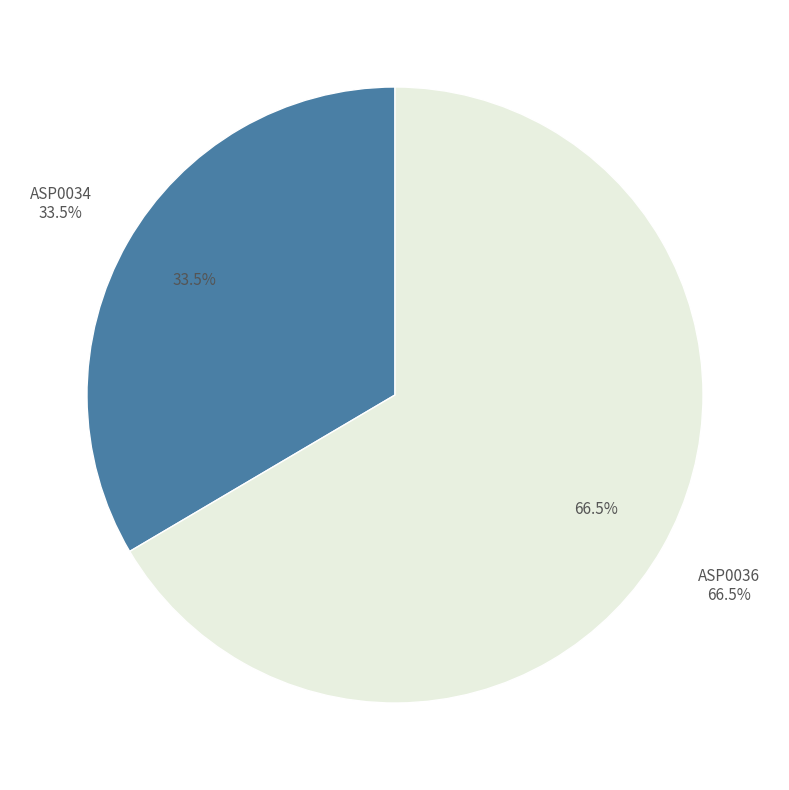

Count the number of slices in the pie.

2